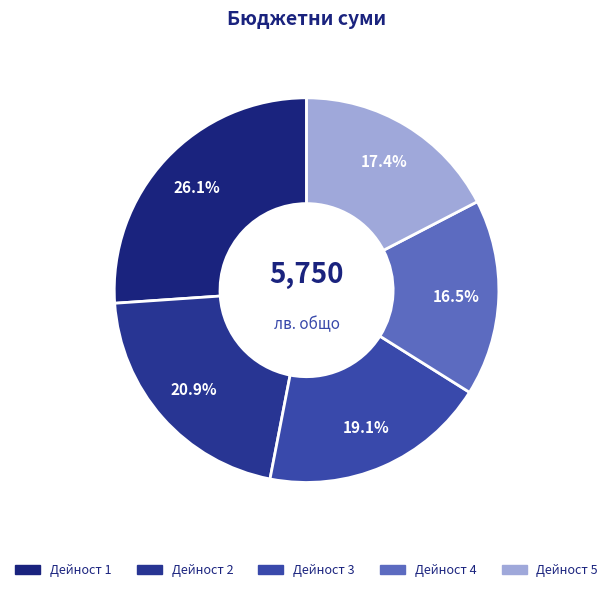

How many slices are in this pie chart?

5